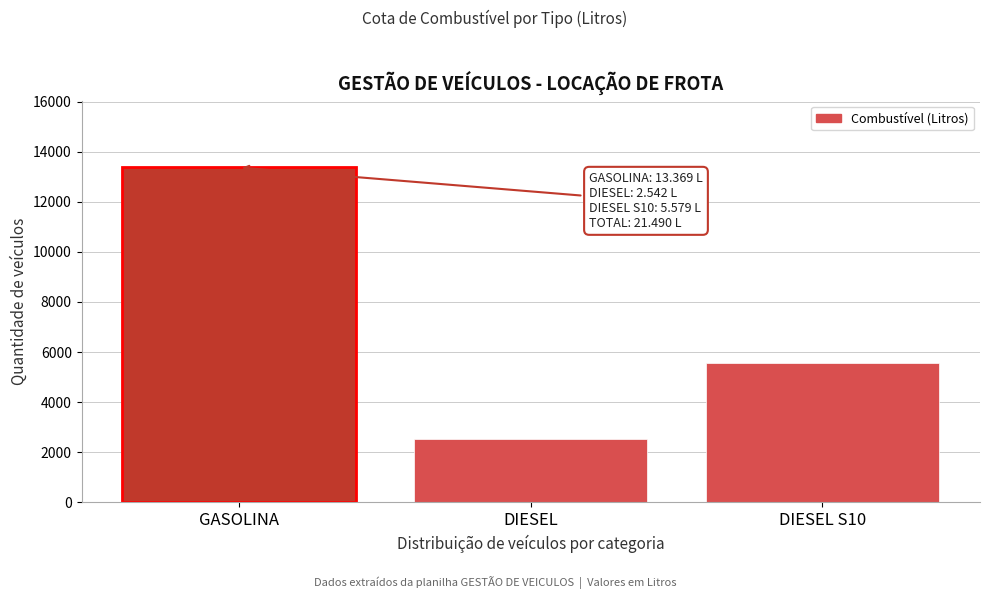

Reading left to right, what are all the values shown in this chart?

13369	2542	5579